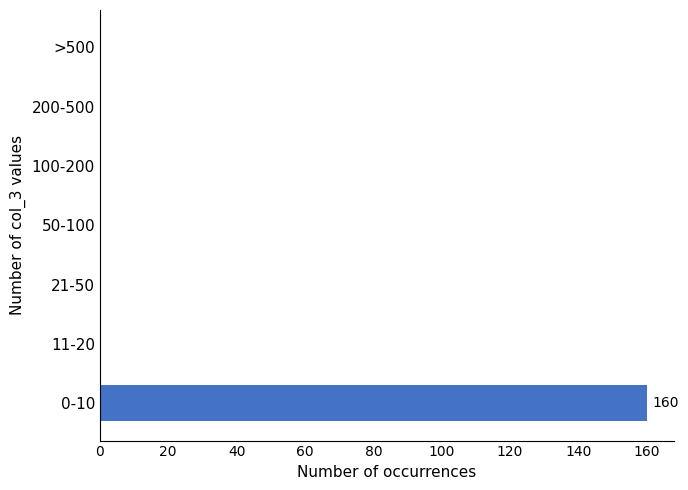

Reading bottom to top, transcribe all the data shown in this chart.

0-10=160	11-20=0	21-50=0	50-100=0	100-200=0	200-500=0	>500=0